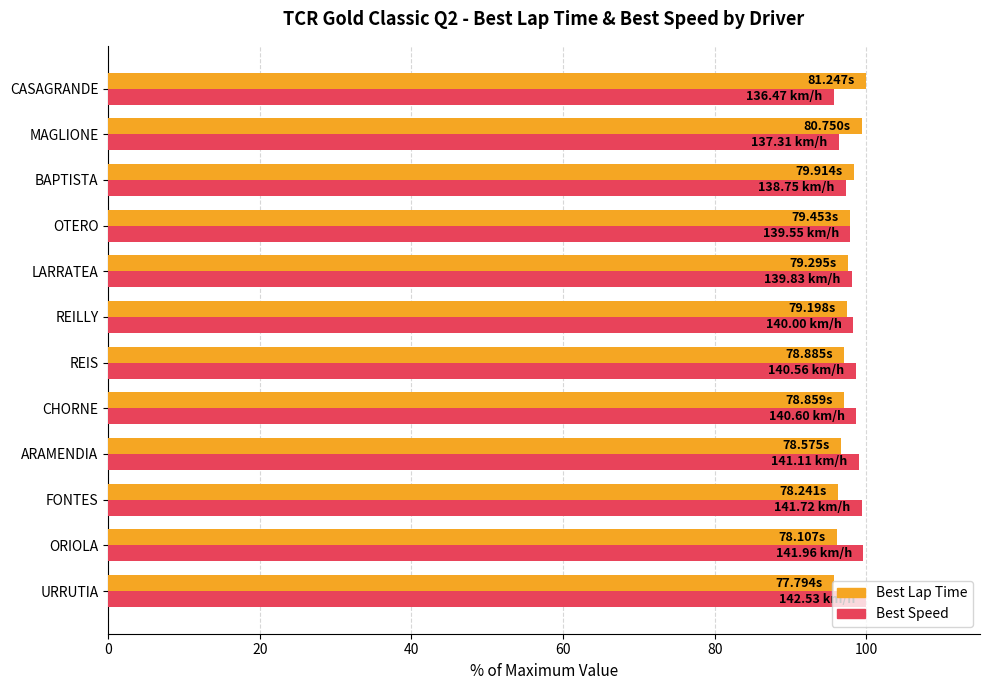

How many data points does each series have?

12